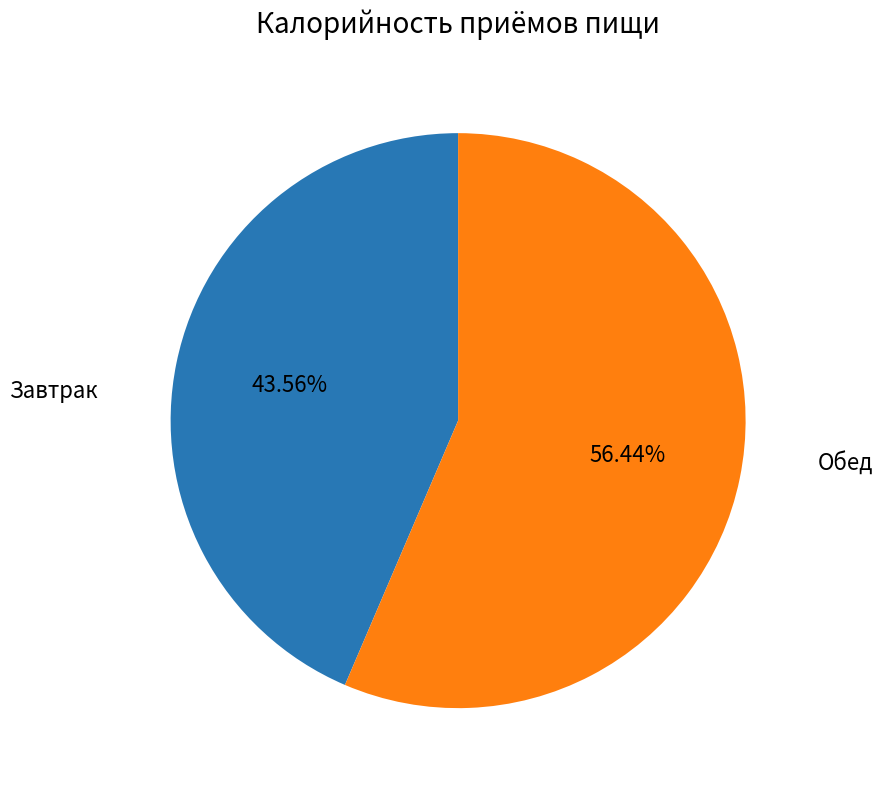

Does any single category account for the majority?

Yes